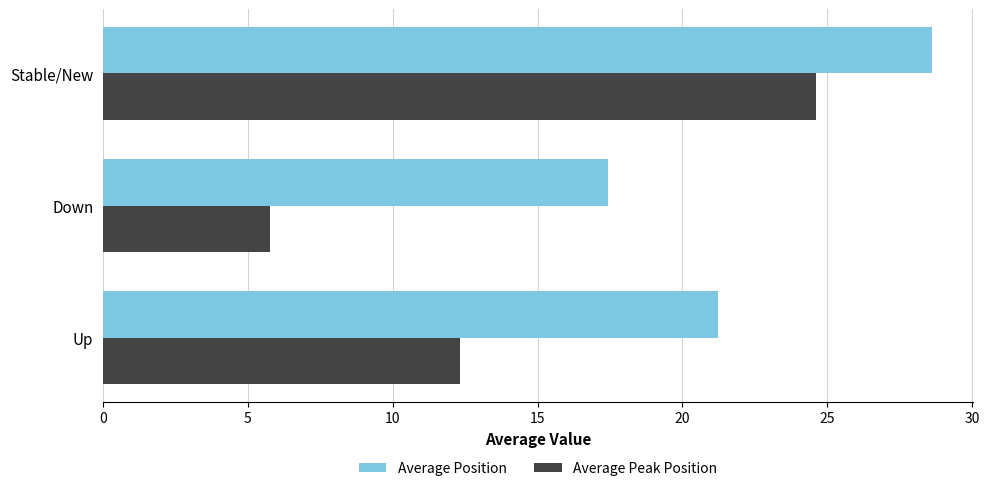

Between Up and Down, which series saw the biggest shift?

Average Peak Position